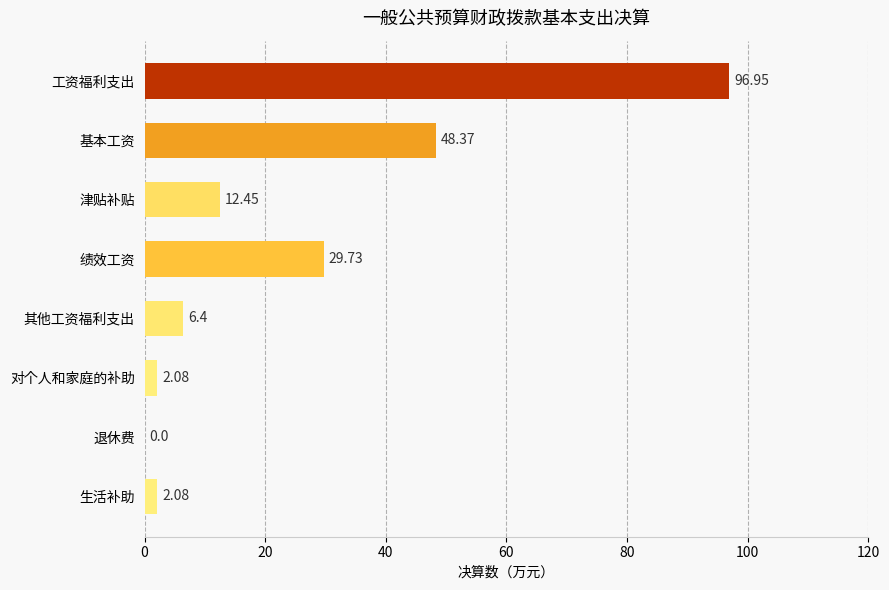

At which label is the value closest to 48?

基本工资